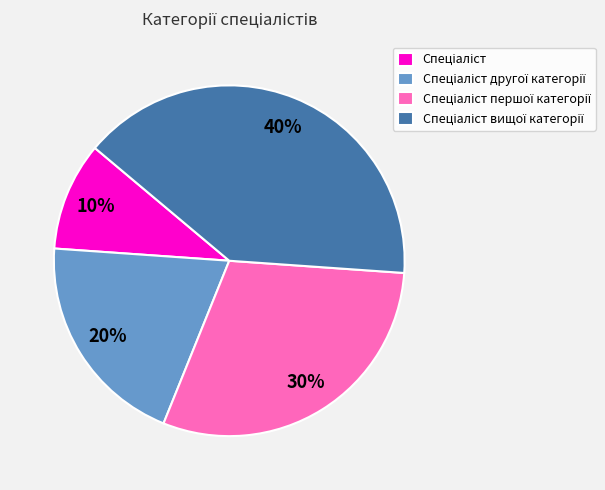

To the nearest percent, what is the difference between the largest and smallest slice percentages?

30%